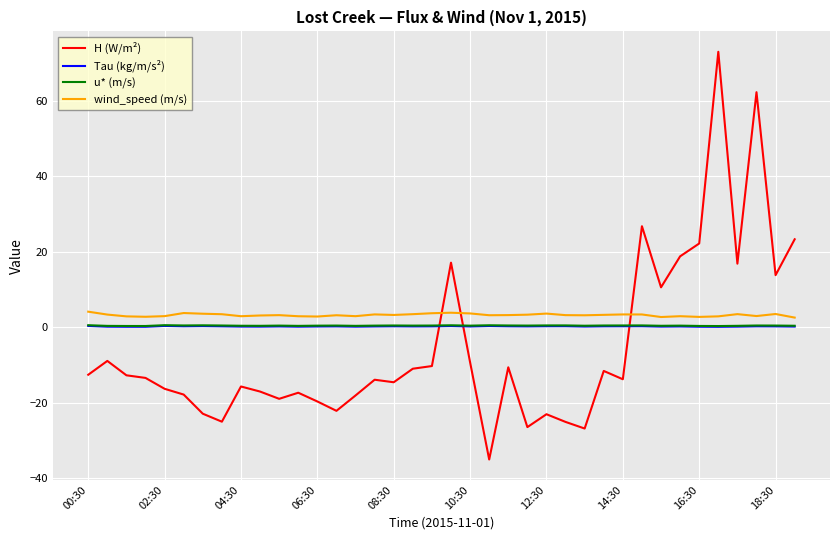

True or false: u* (m/s) and H (W/m²) cross at least once.

True